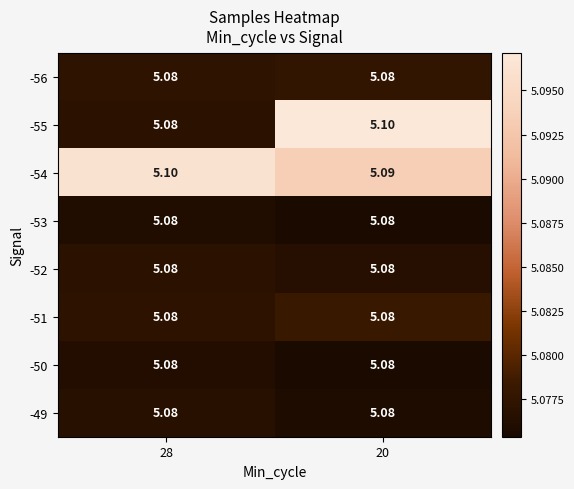

How many series are shown in this chart?

8